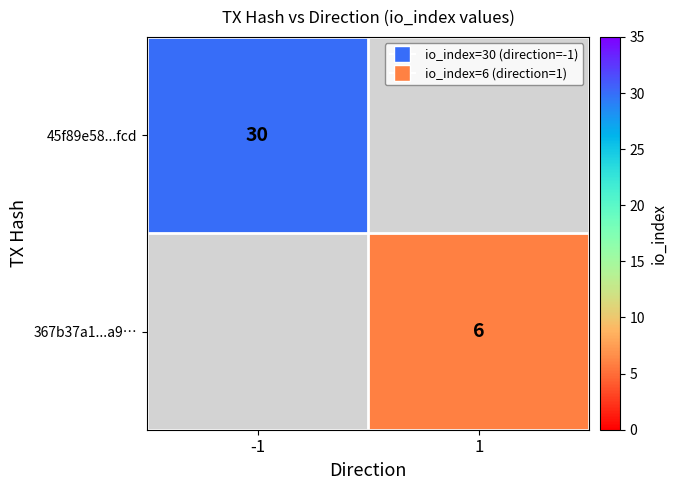

Is the value of 45f89e58...fcd at -1 greater than the value of 367b37a1...a9… at -1?

No